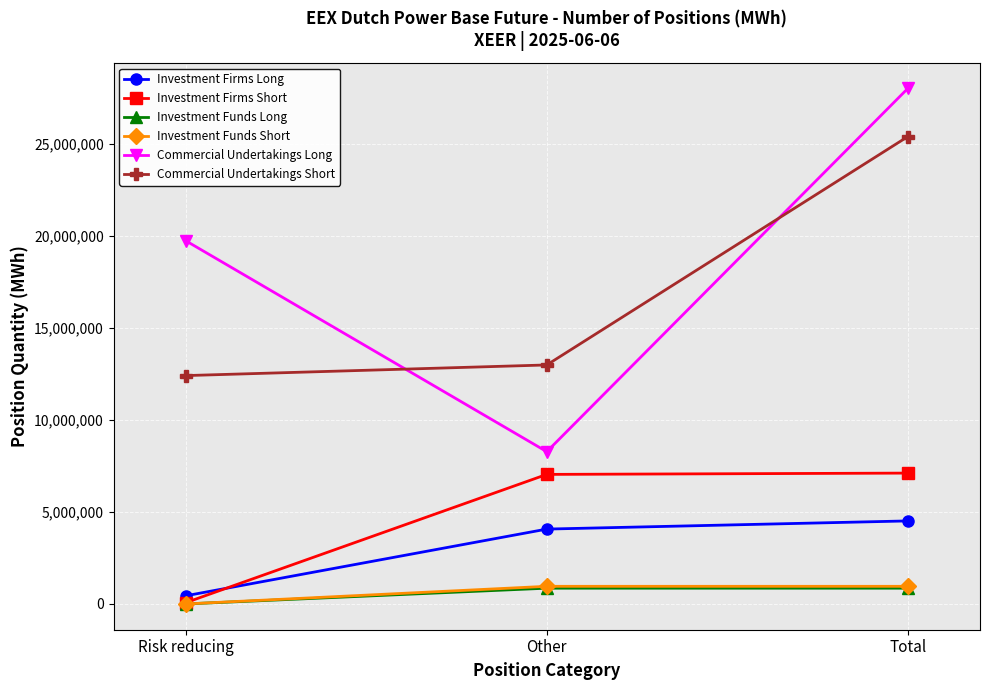

How many distinct data groups are displayed?

6